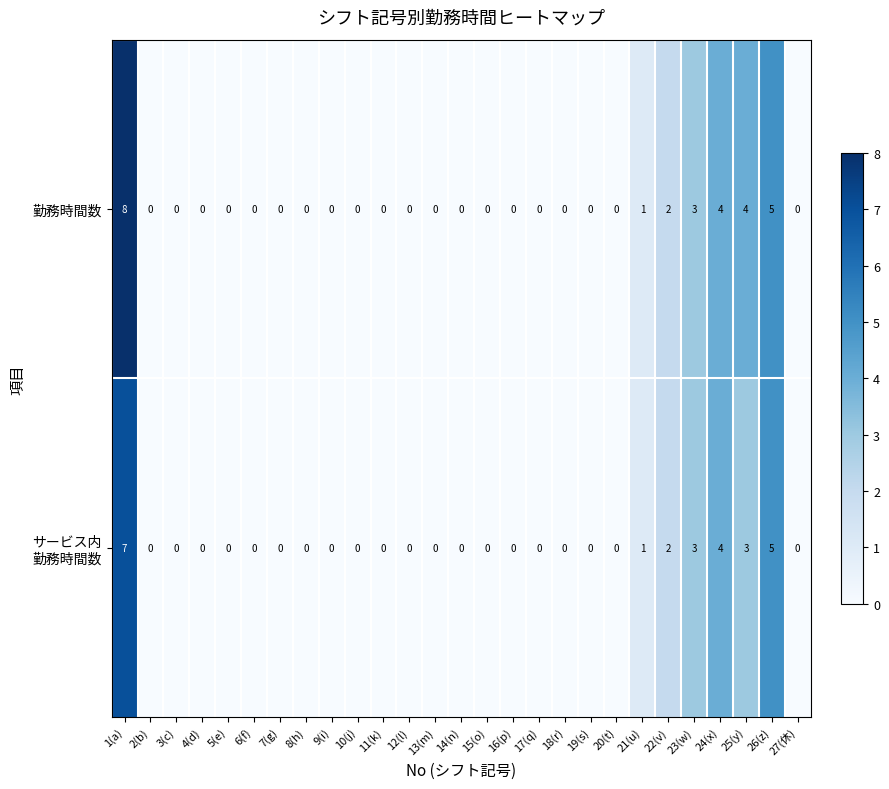

What is the greatest value displayed?

8